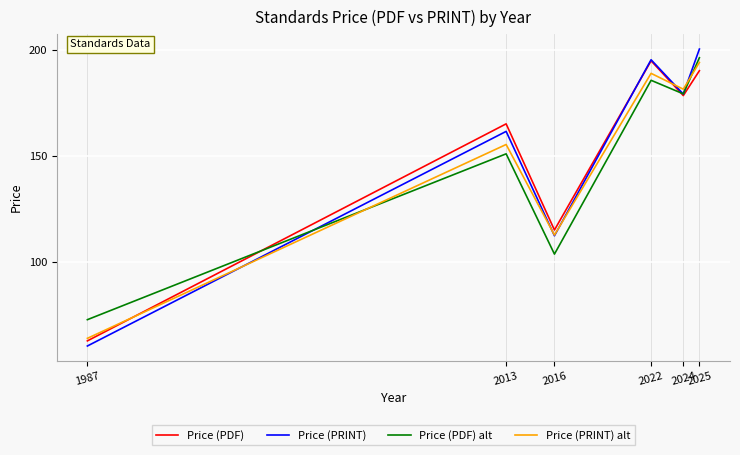

At which category does Price (PDF) alt reach its first local peak?

2013